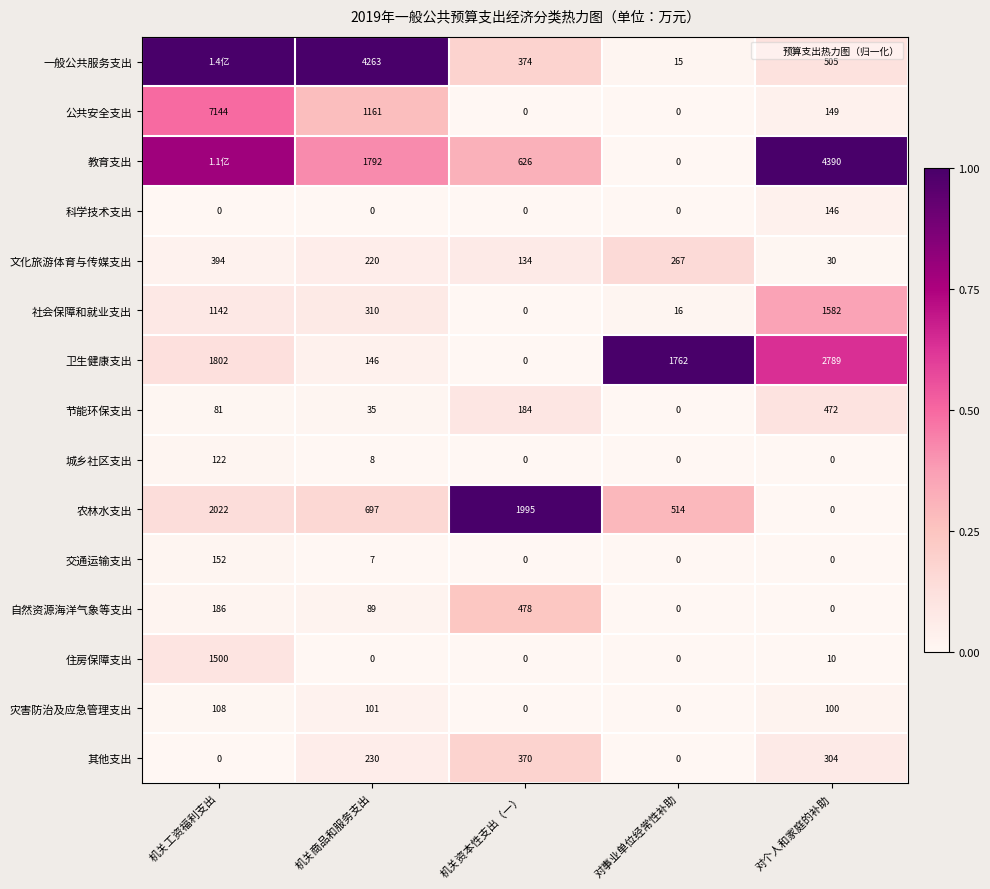

At which category is the sum across all series the highest?

机关工资福利支出